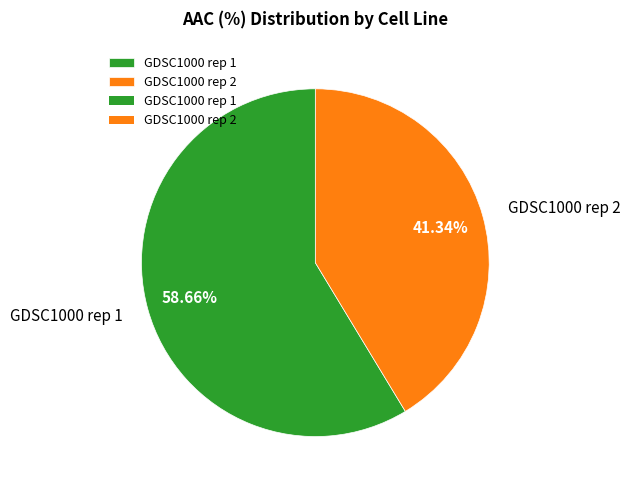

How many segments does this pie chart have?

2